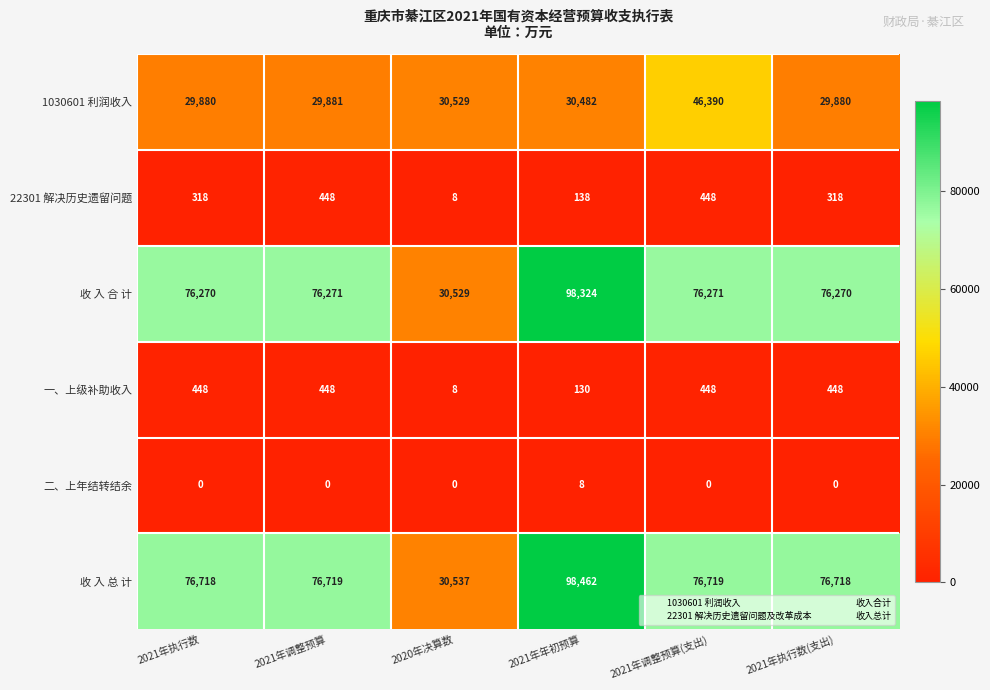

Is it true that 二、上年结转结余 equals -4 at 2021年执行数(支出)?

False